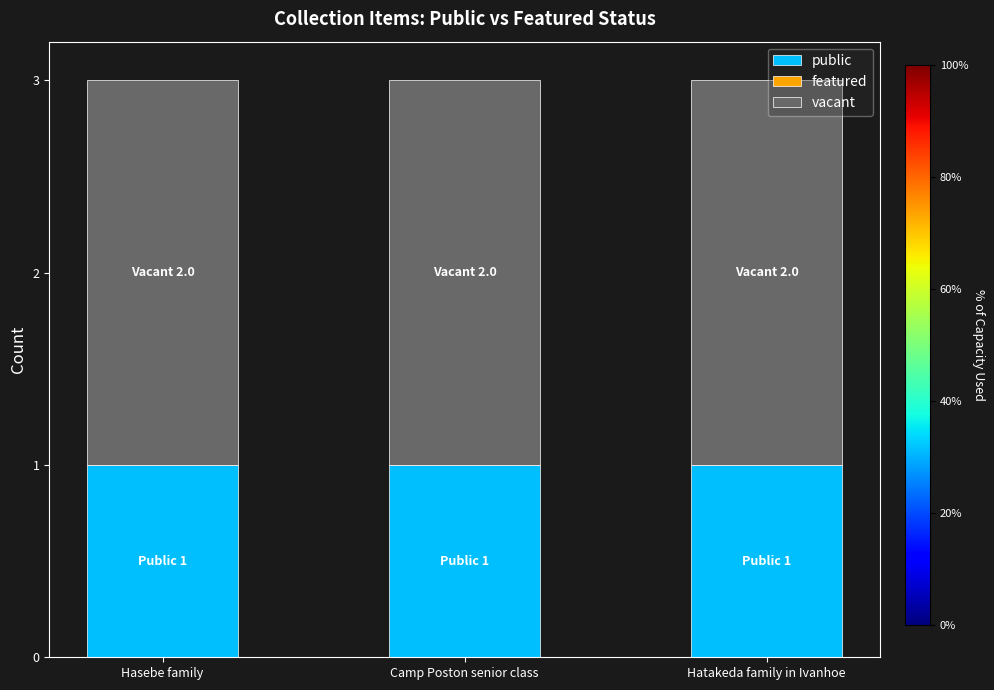

The public series shows 1 at Camp Poston senior class. True or false?

True